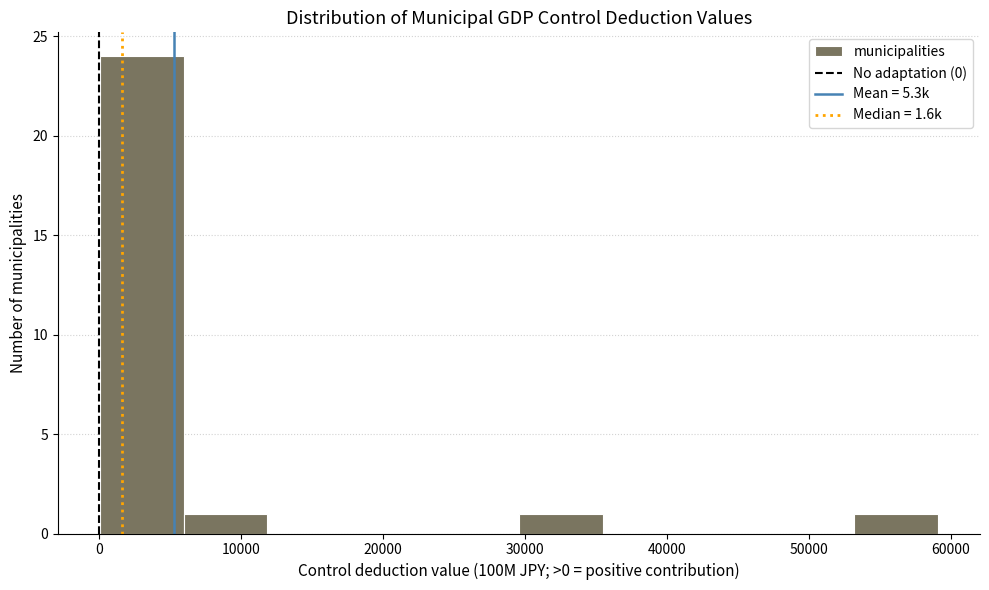

Over which range of the x-axis is the bar tallest?

0 to 6000